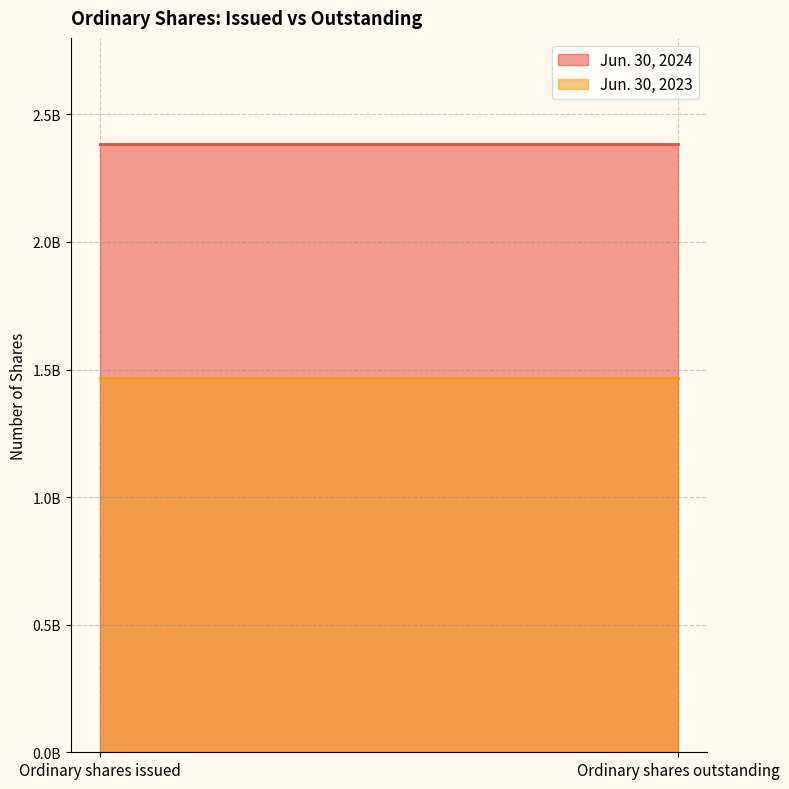

The Jun. 30, 2023 series shows 1468735424 at Ordinary shares outstanding. True or false?

True